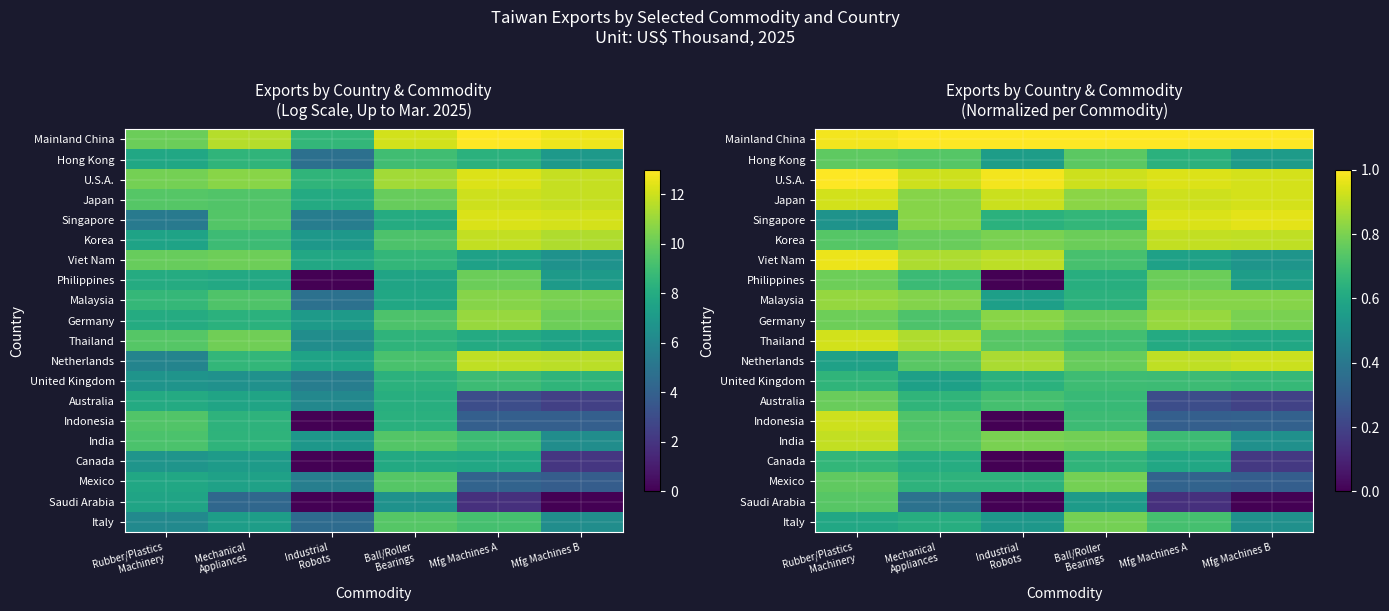

Count the number of data series in this chart.

20